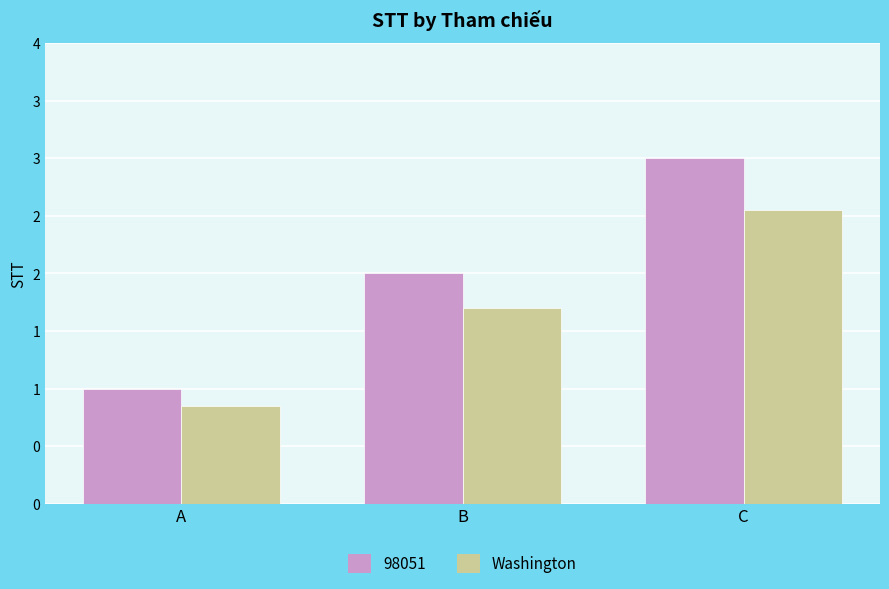

What are all the series names shown in the legend?

98051, Washington